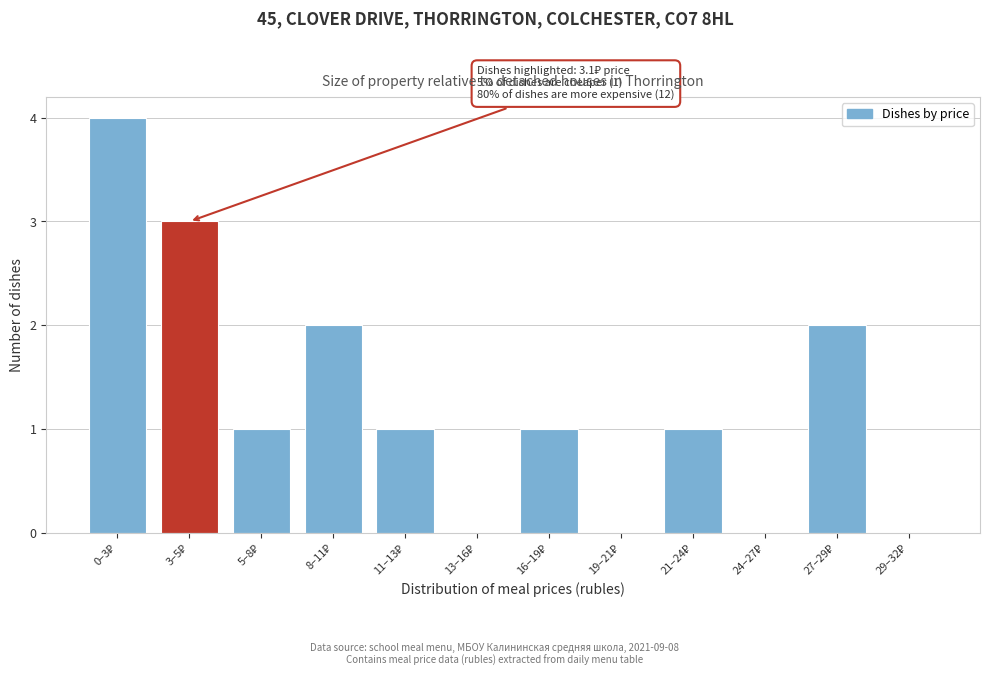

What is the sum of all values?

15